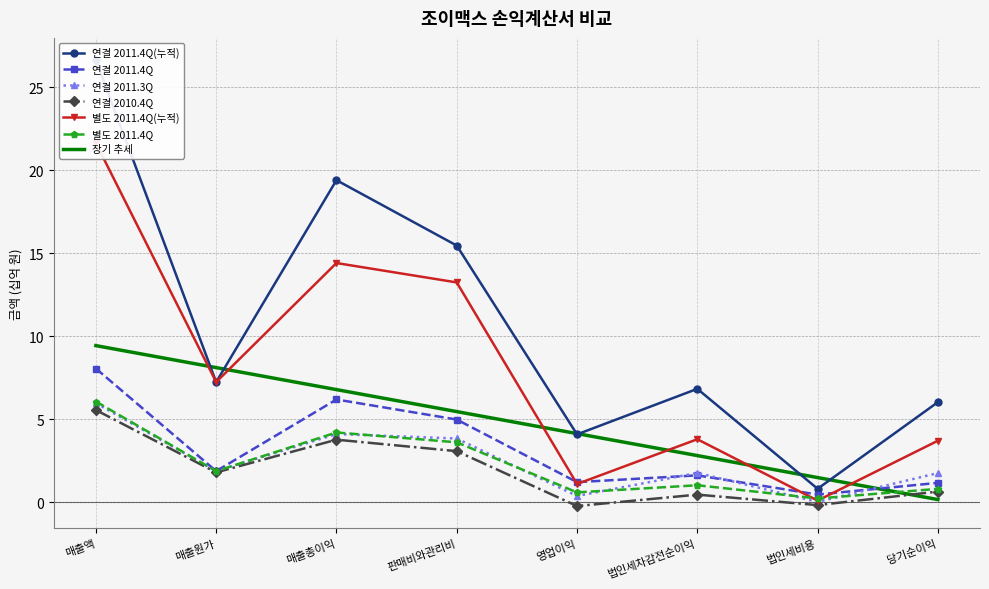

What is the minimum value shown in the chart?

-0.2